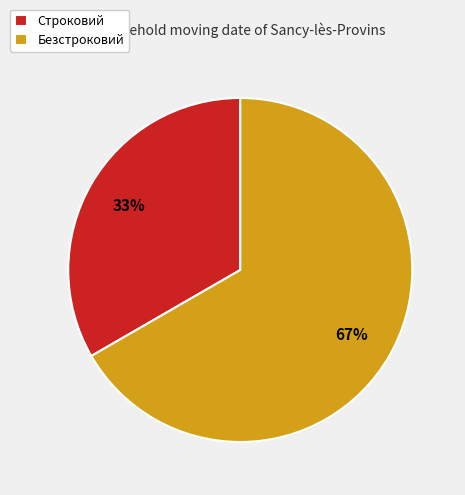

Rank the categories by value from highest to lowest.

Безстроковий, Строковий